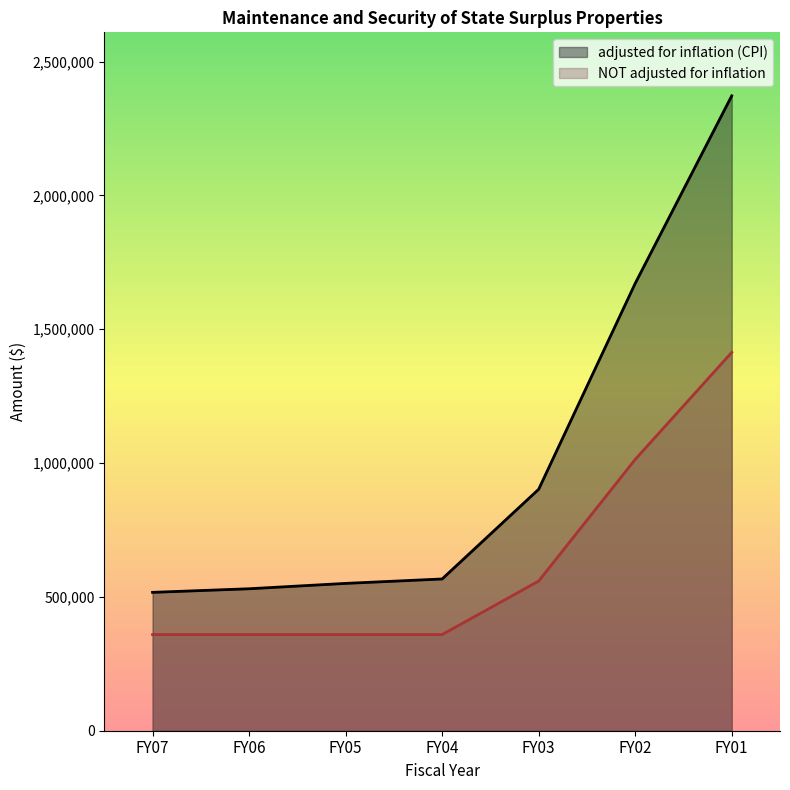

Which series has the largest total across all categories?

adjusted for inflation (CPI)